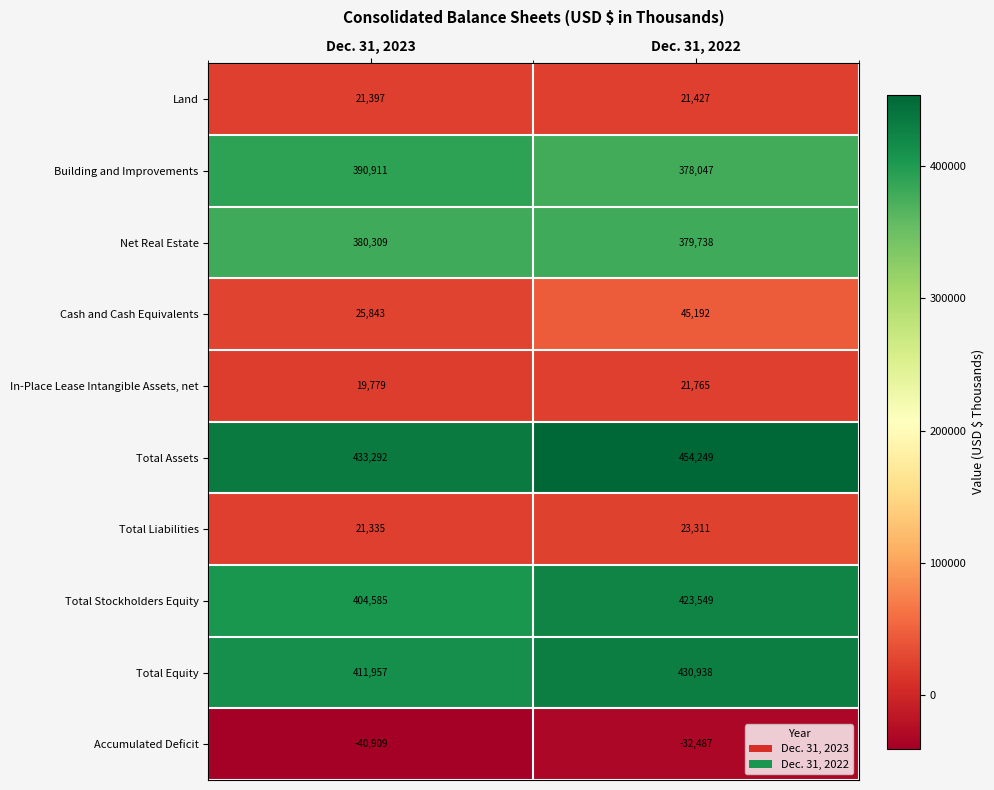

The Total Stockholders Equity series shows 221658 at Dec. 31, 2023. True or false?

False